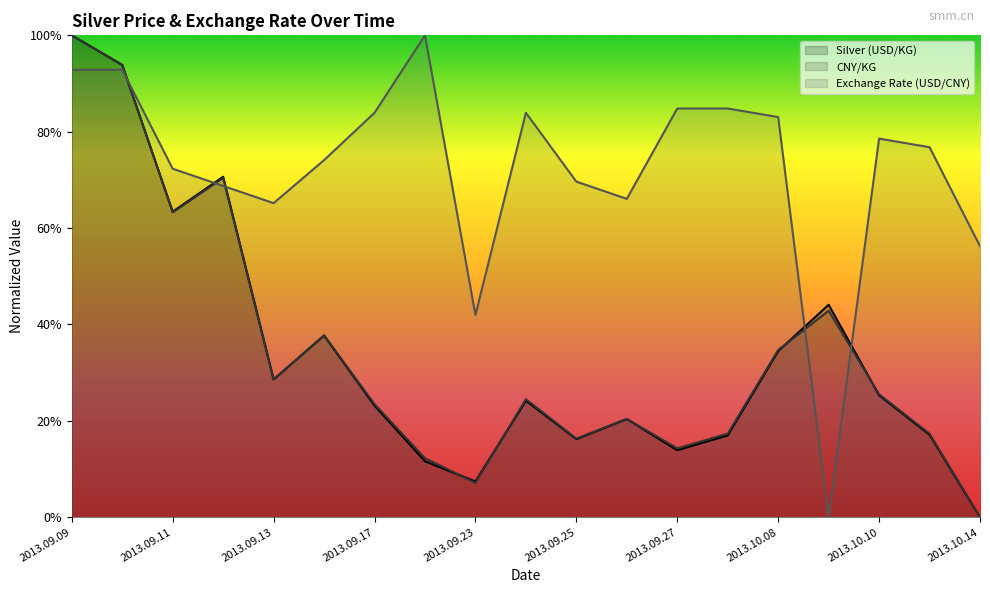

How many times do CNY/KG and Exchange Rate (USD/CNY) cross each other?

5